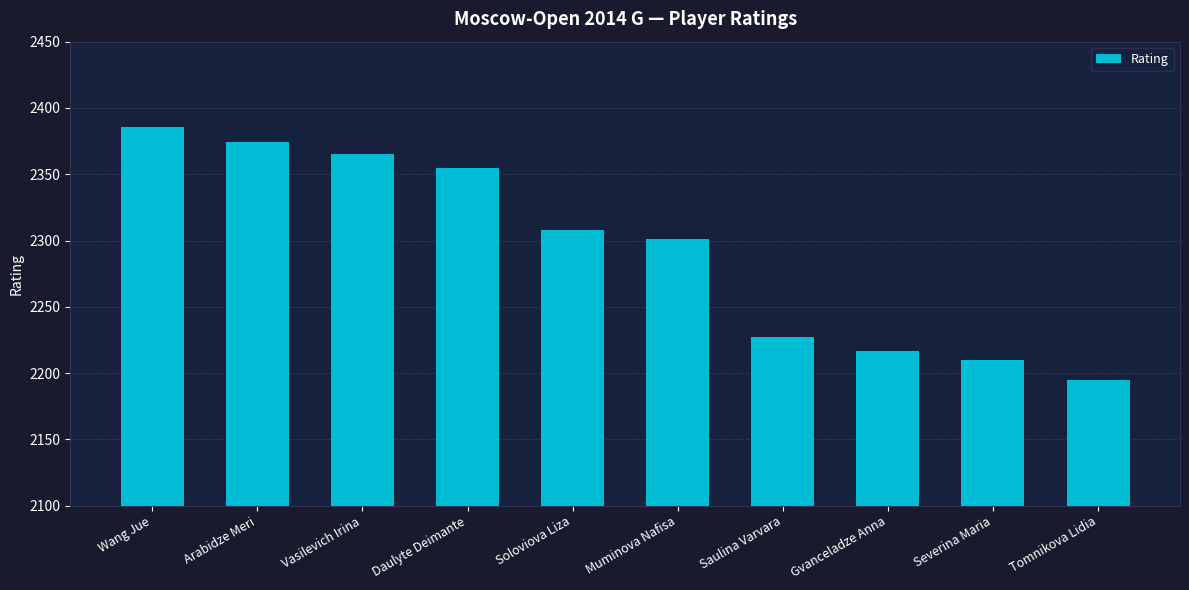

Approximately how many times larger is the value at Wang Jue compared to Arabidze Meri?

1.0